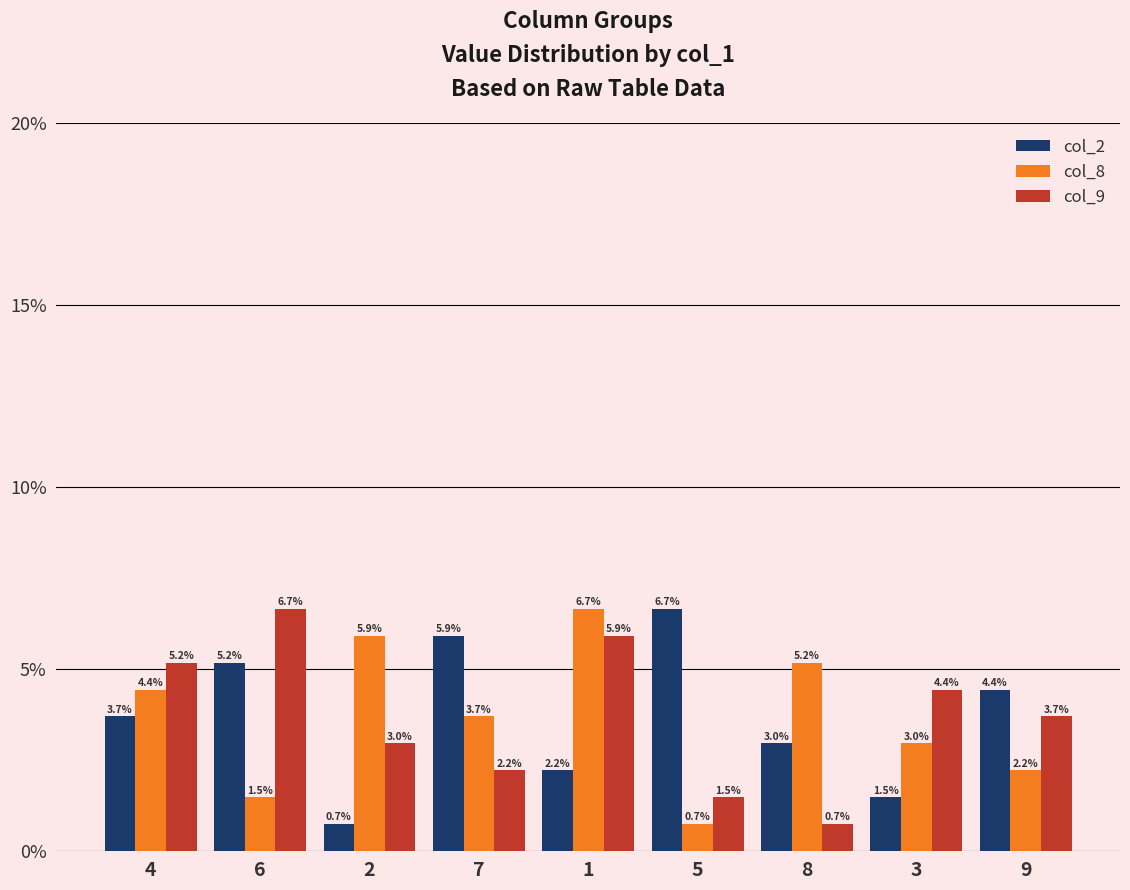

Reading left to right, extract all data points from this chart.

col_2: 3.7	5.2	0.7	5.9	2.2	6.7	3.0	1.5	4.4
col_8: 4.4	1.5	5.9	3.7	6.7	0.7	5.2	3.0	2.2
col_9: 5.2	6.7	3.0	2.2	5.9	1.5	0.7	4.4	3.7